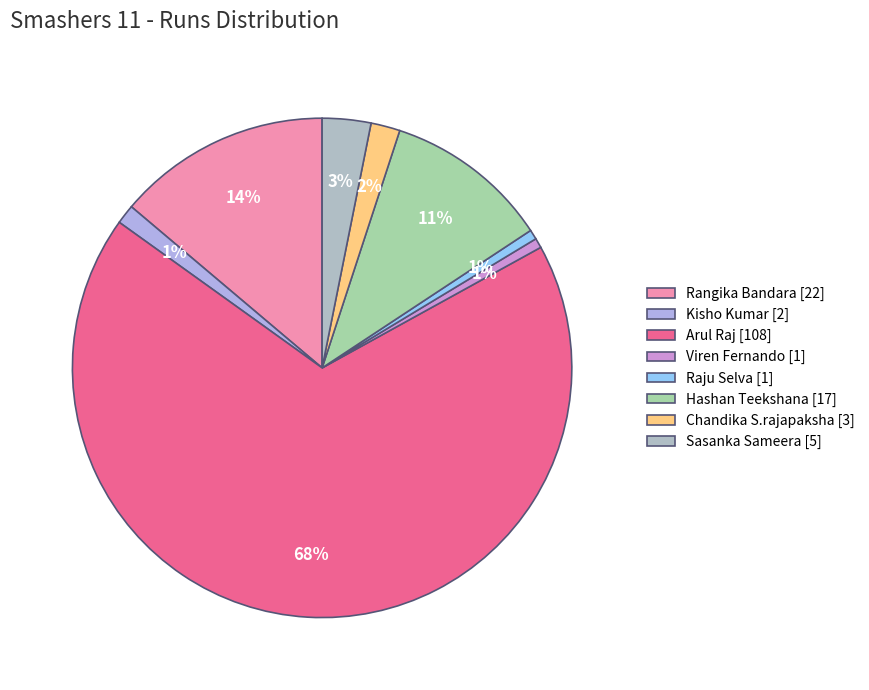

What percentage is the Chandika S.rajapaksha slice, to the nearest percent?

2%